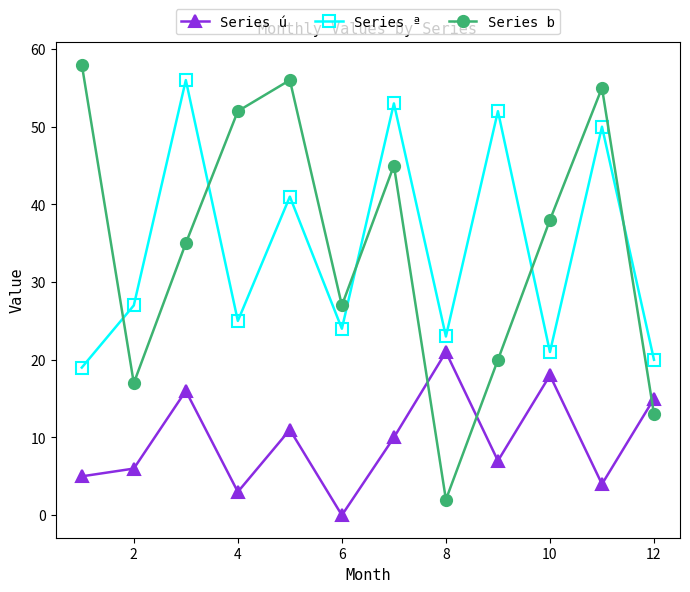

What is the value of the Series ª point at the 1st from the left?

19